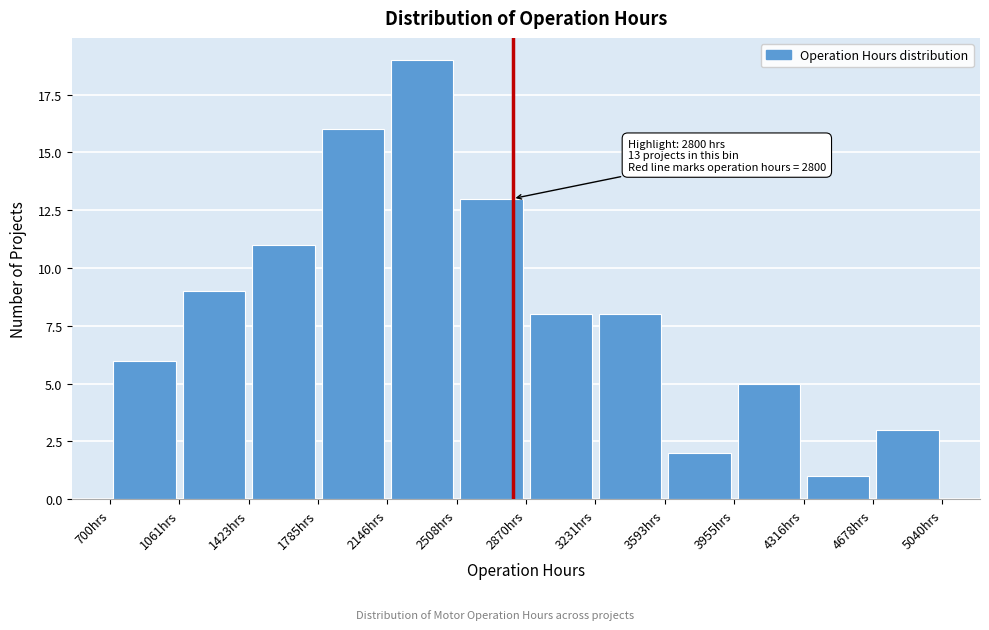

Which range on the x-axis has the tallest bar?

2150 to 2500